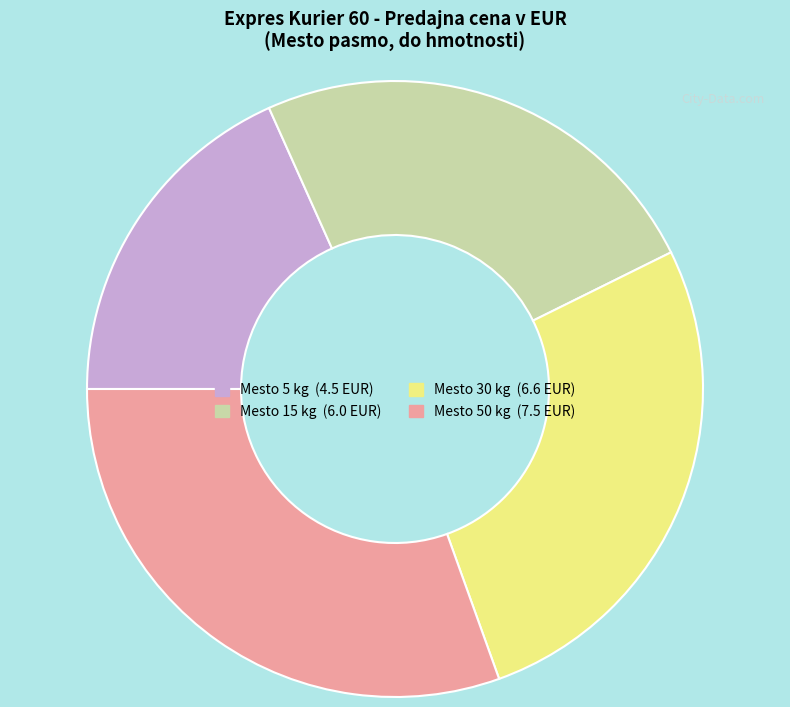

How many segments does this pie chart have?

4